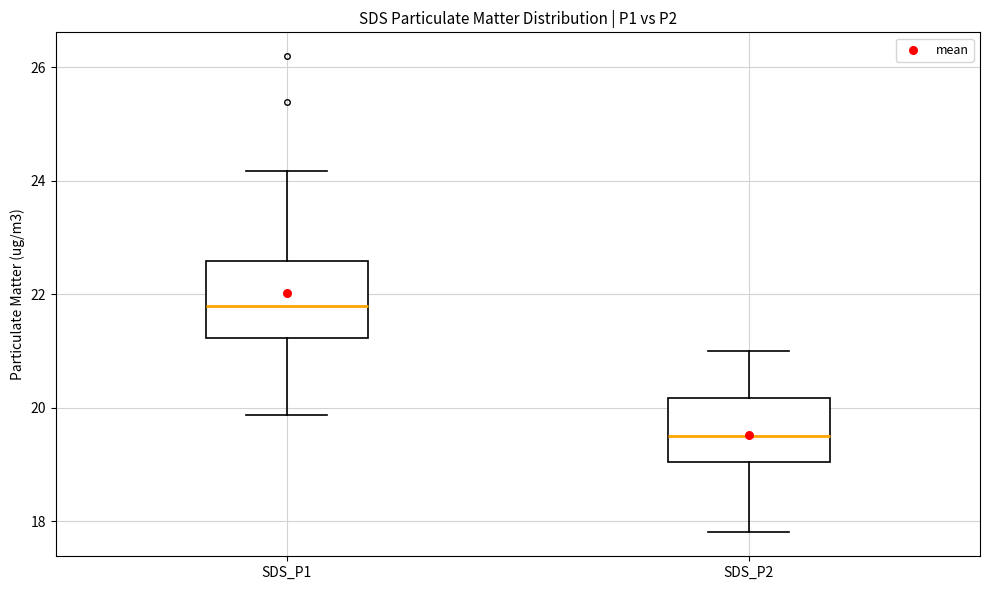

Reading left to right, transcribe this box plot: for each box, give where its median line is, the range the box spans, and where its two whiskers end, as read against the y-axis. The values are not printed on the chart, so give them approximately, as read against the axis.

SDS_P1: median 21.8, box 21.2 to 22.6, whiskers 19.8 to 24.2
SDS_P2: median 19.6, box 19.0 to 20.2, whiskers 17.8 to 21.0